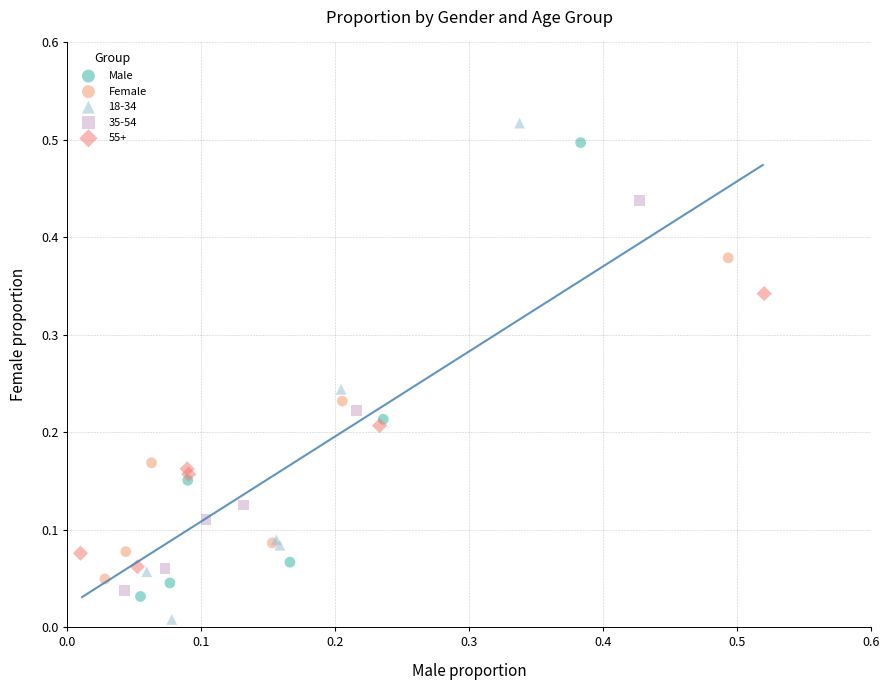

Which series reaches the minimum Y coordinate?

18-34